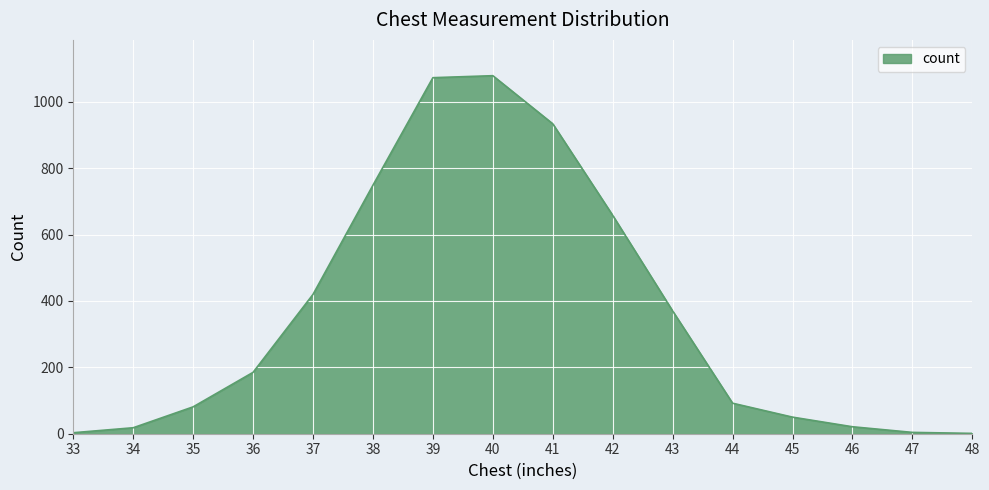

How many lines are shown in the chart?

1